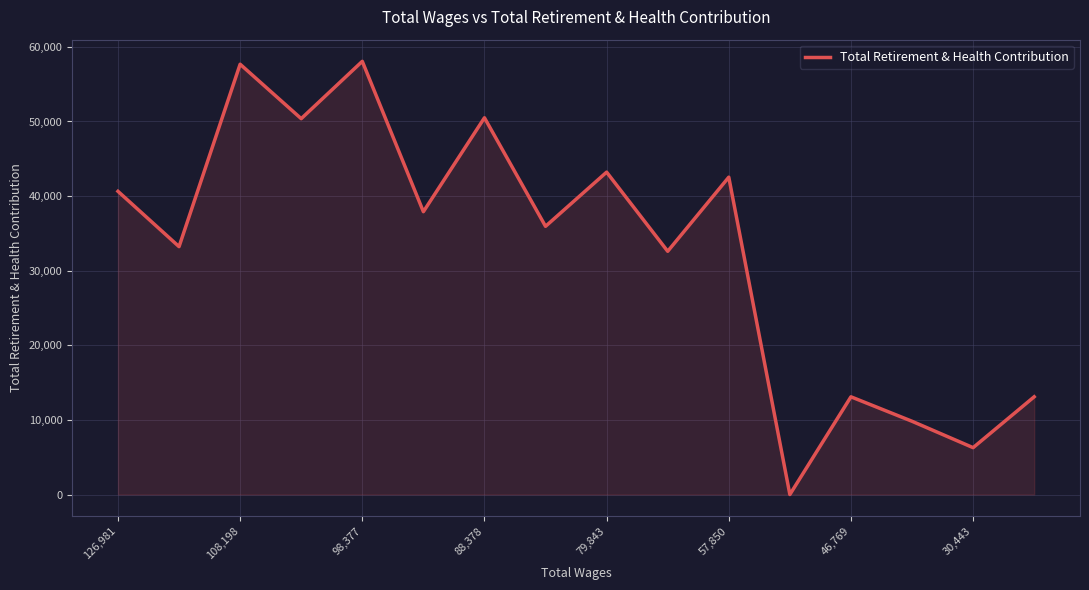

What is the maximum value shown in the chart?

58065